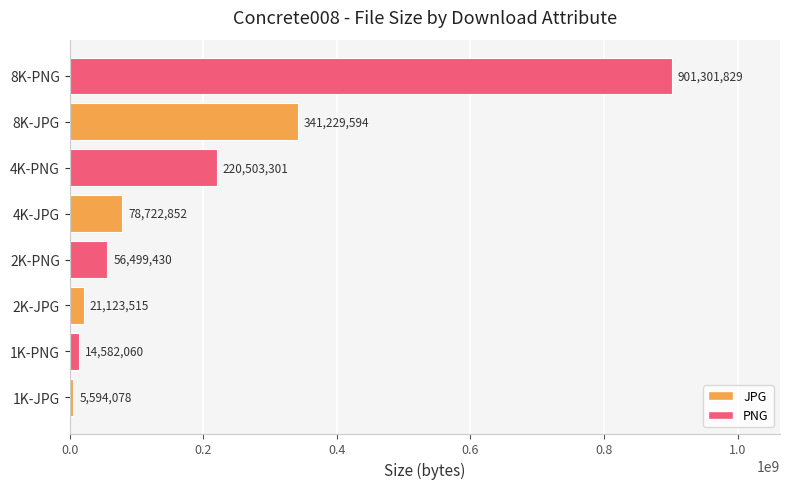

How many data points are less than 78722852?

4